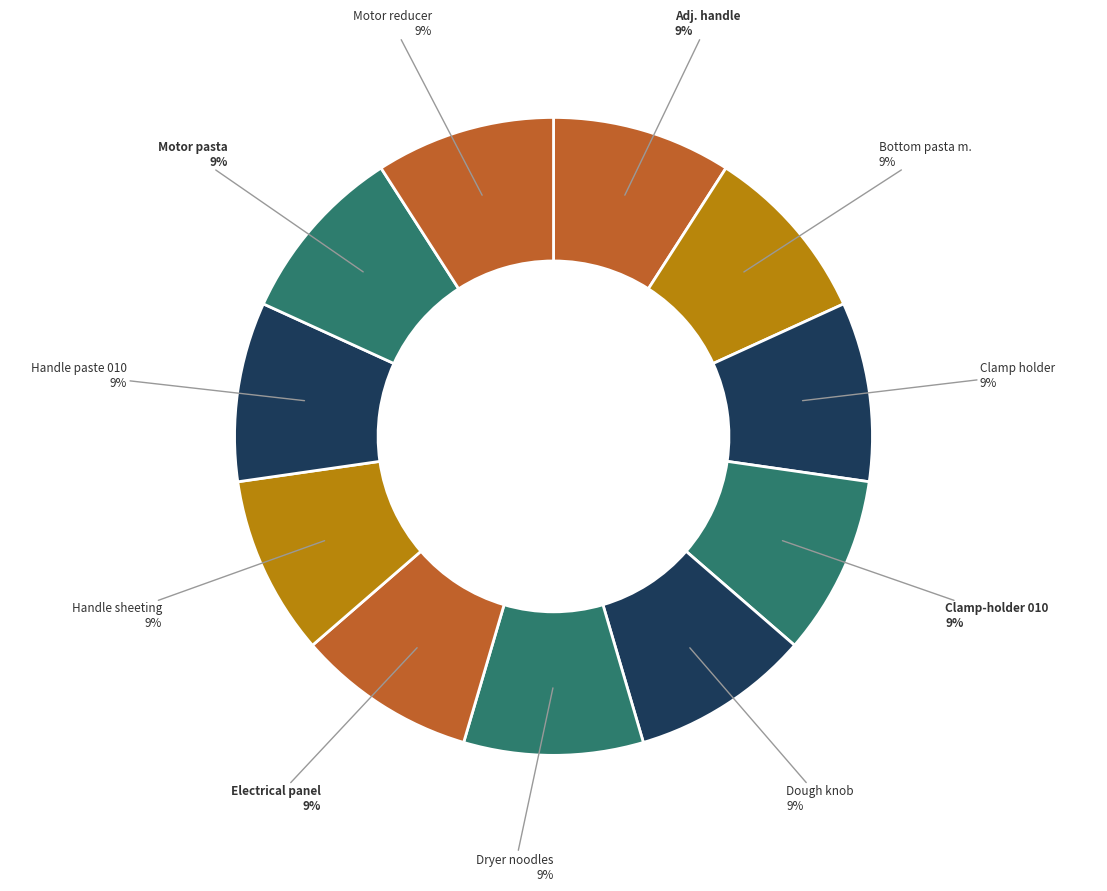

How many segments does this pie chart have?

11